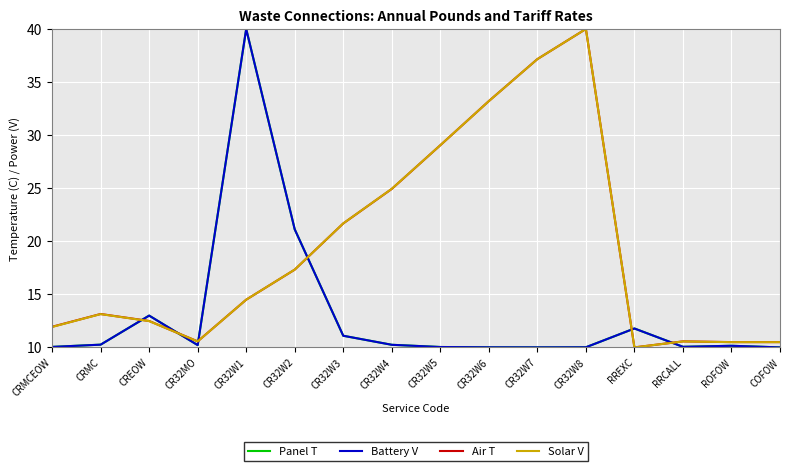

What is the difference between the second highest and minimum values in the Panel T series?

11.1